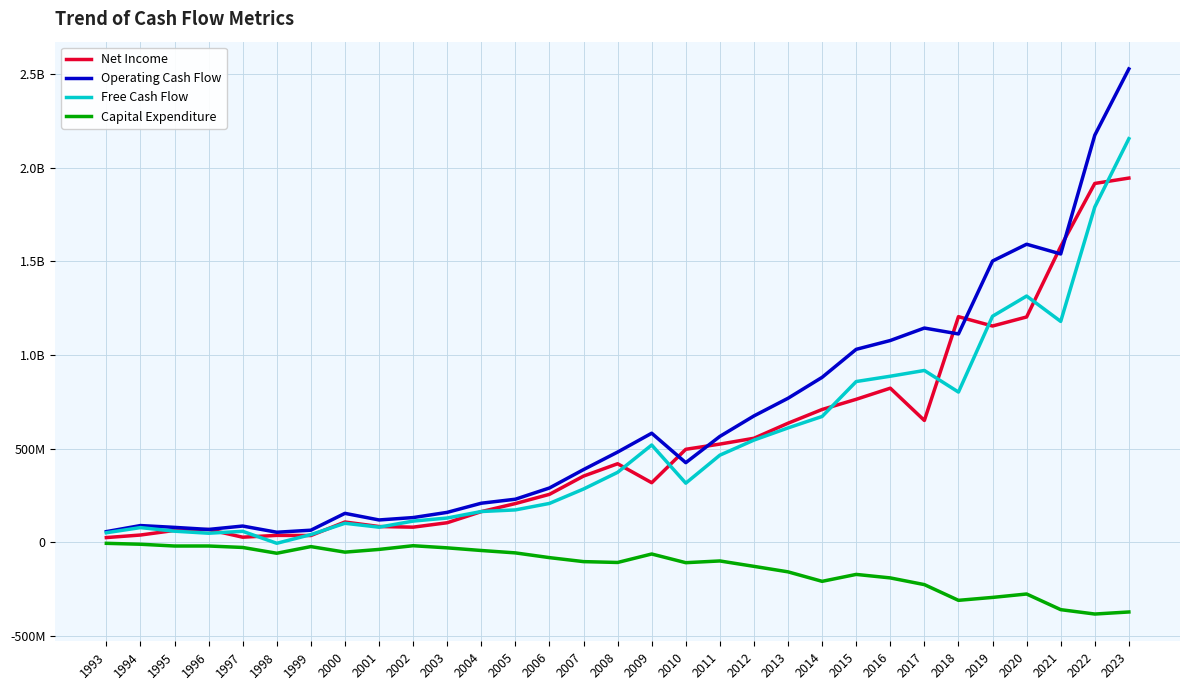

What are all the series names shown in the legend?

Net Income, Operating Cash Flow, Free Cash Flow, Capital Expenditure